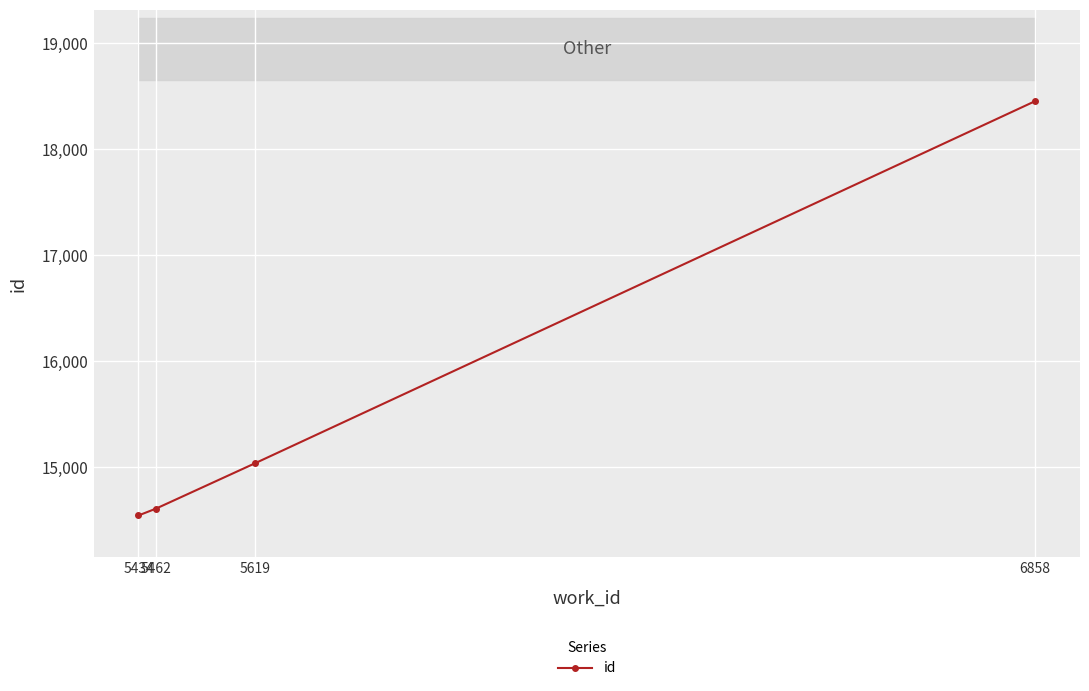

Rank the categories by value from highest to lowest.

6858, 5619, 5462, 5434